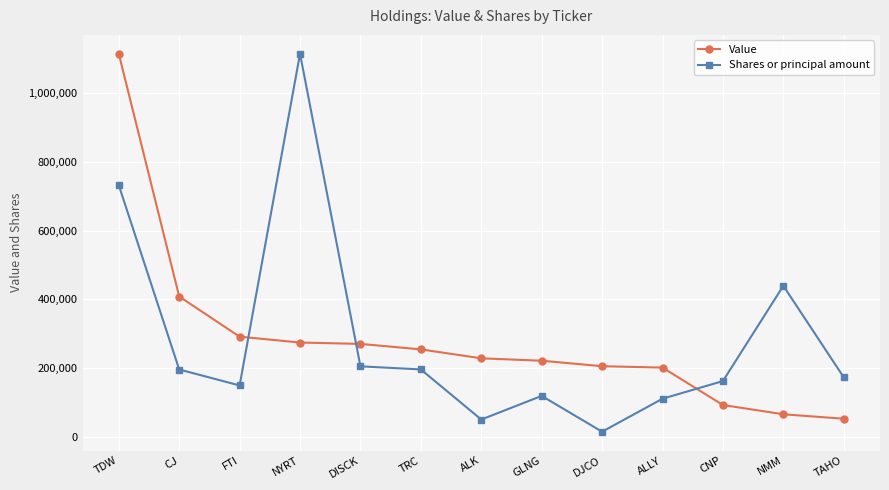

Count the number of data series in this chart.

2